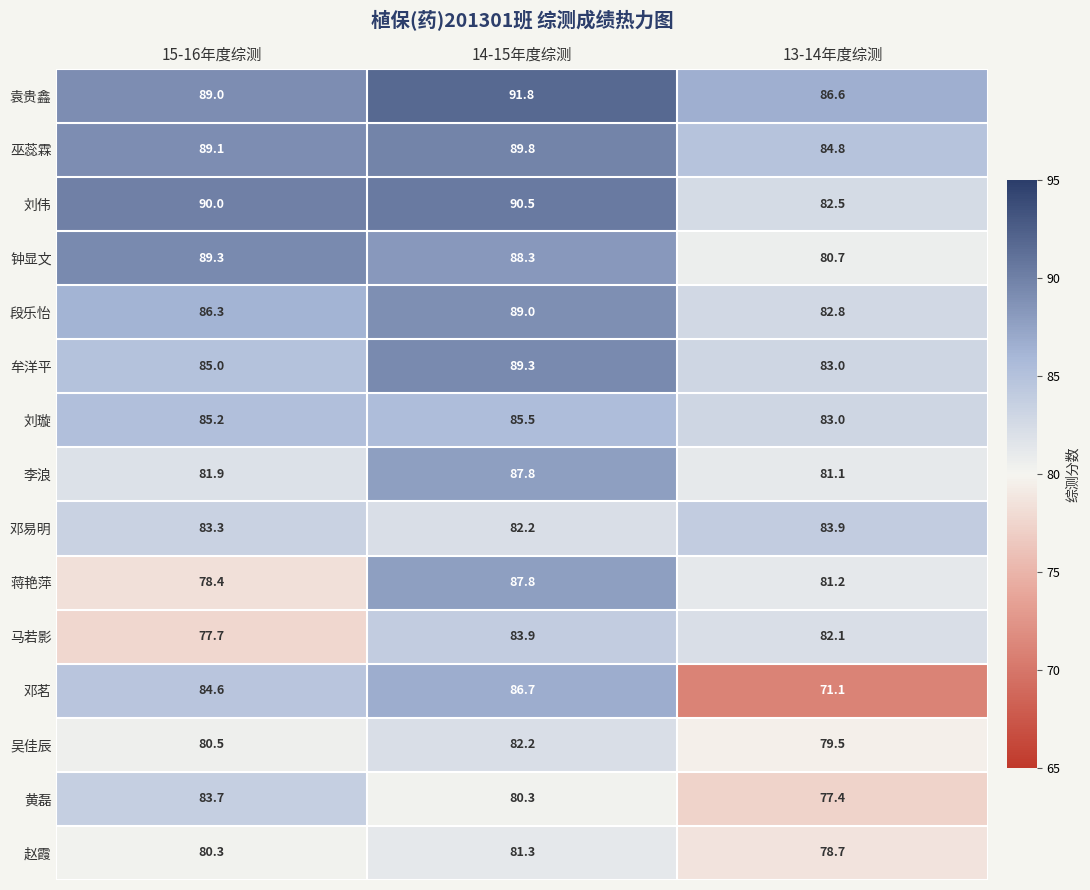

What is the average value of the 刘璇 series?

84.6